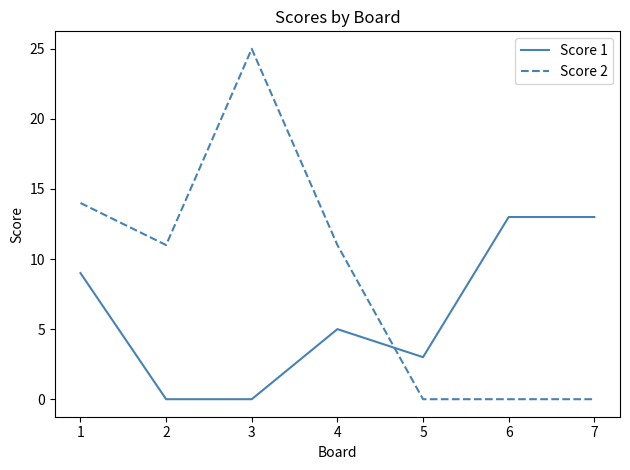

Where is Score 1 nearest to the value 6?

4